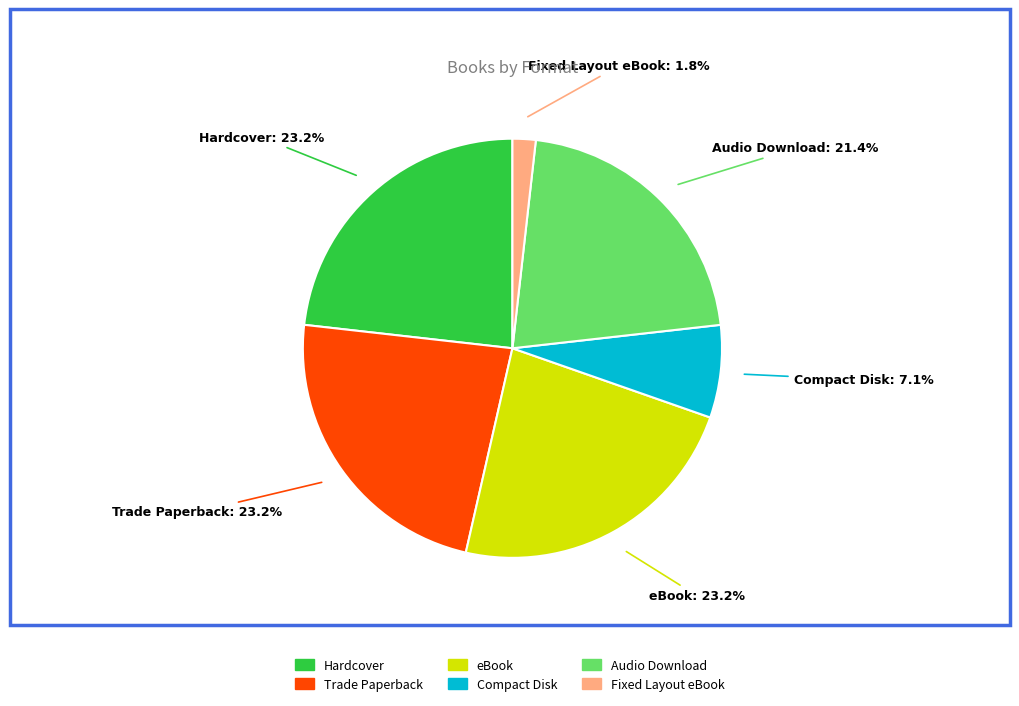

Approximately how many times larger is the value at eBook compared to Hardcover?

1.0